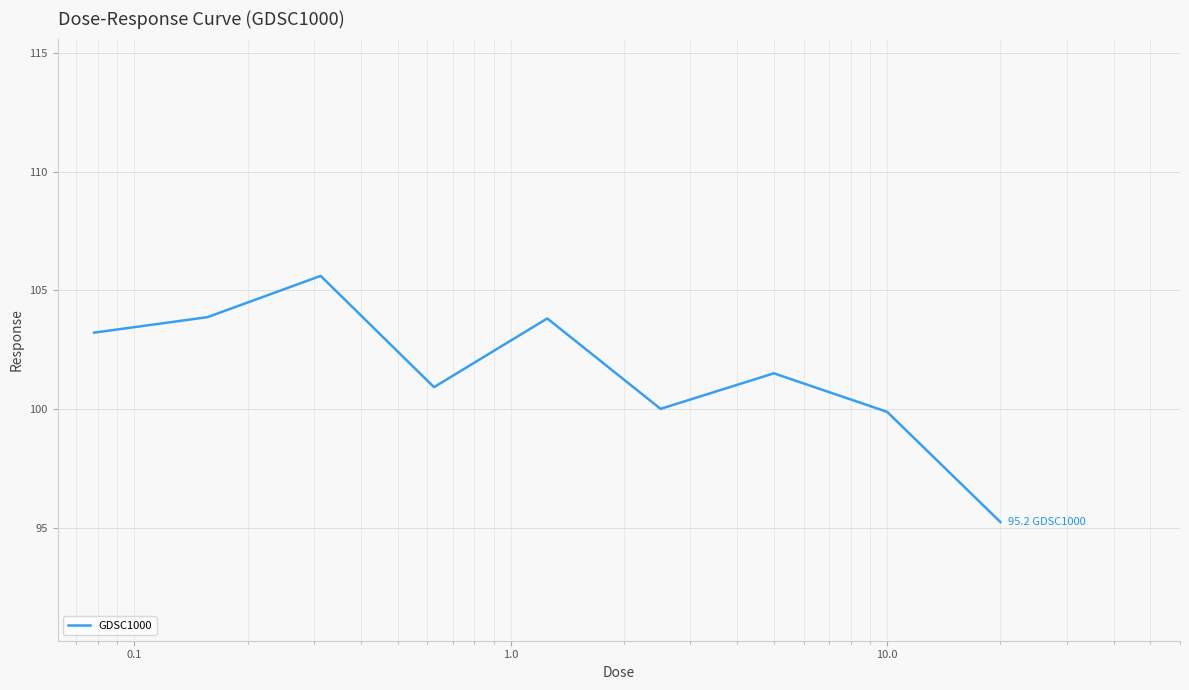

What is the maximum value shown in the chart?

105.6